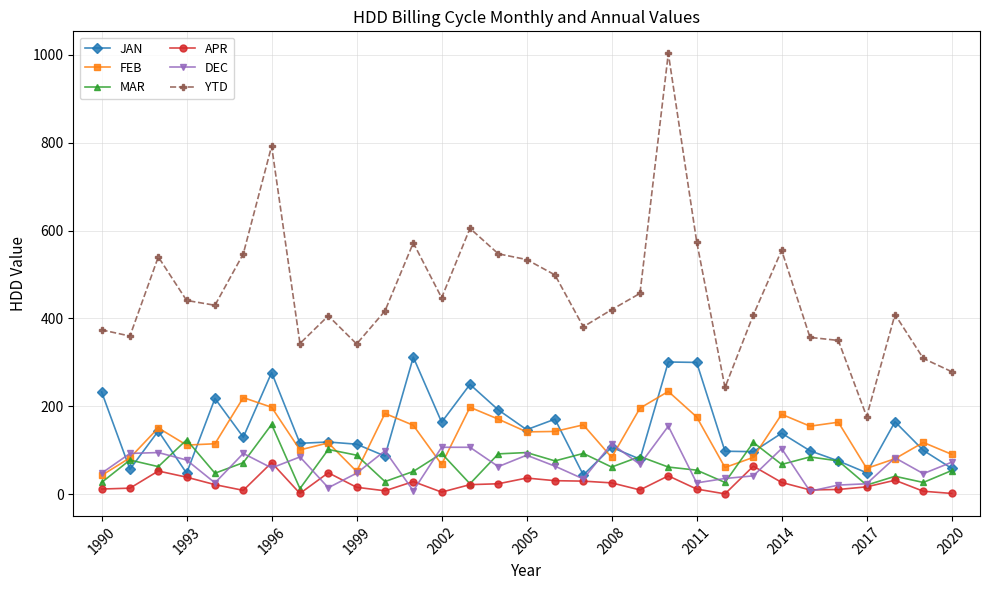

Is the value of FEB at 1999 greater than the value of YTD at 2014?

No